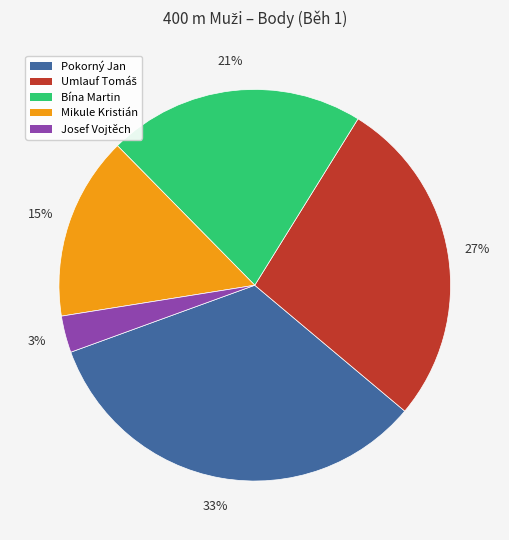

The Mikule Kristián slice represents 2% of the pie. True or false?

False